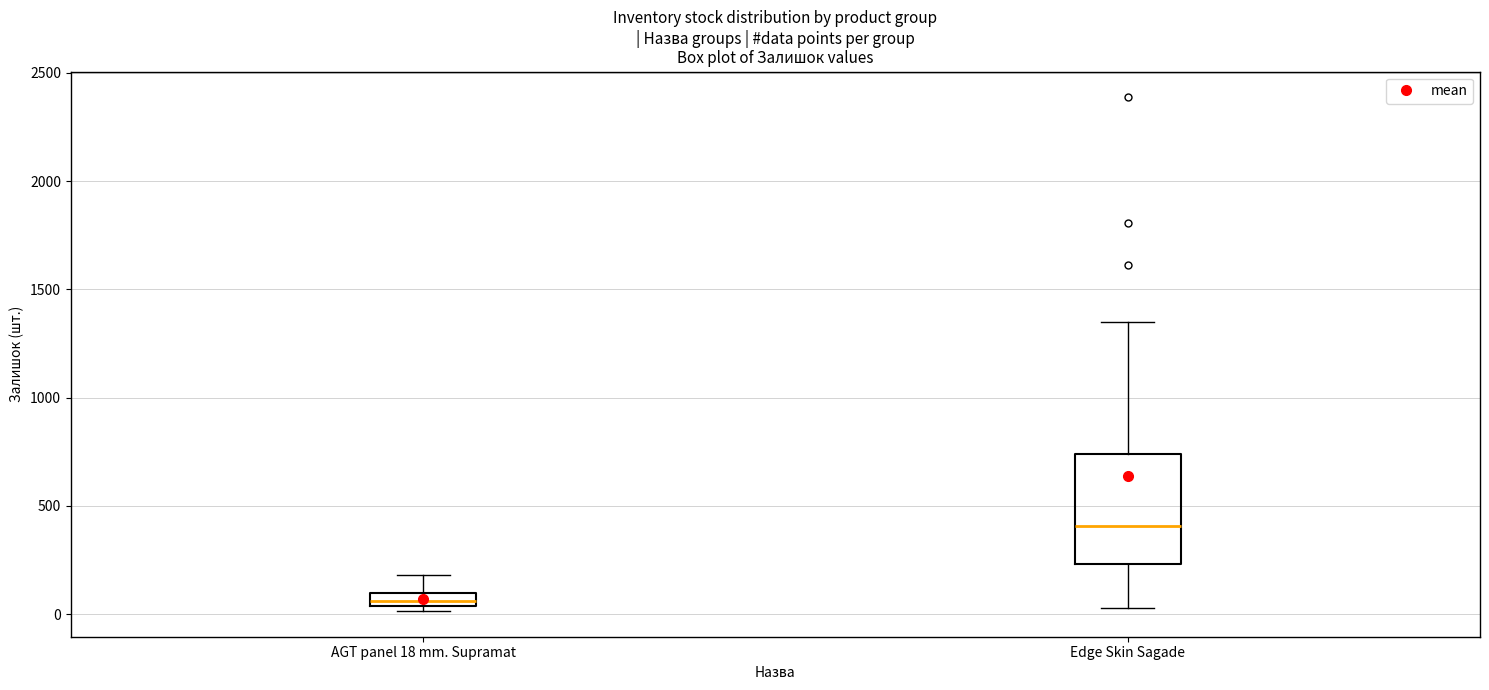

Where is the upper edge of the box for Edge Skin Sagade on the y-axis? The values are not printed on the chart, so give them approximately, as read against the axis.

750